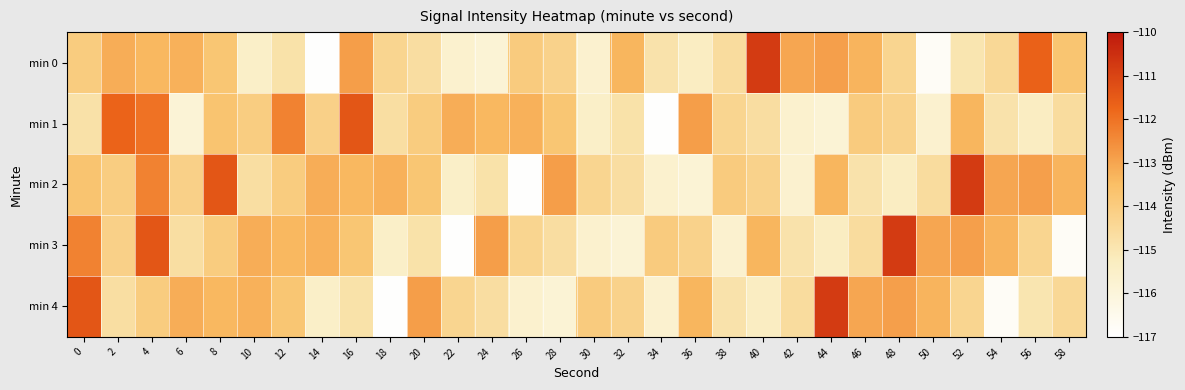

What is the total value across all series at 16?

-566.2